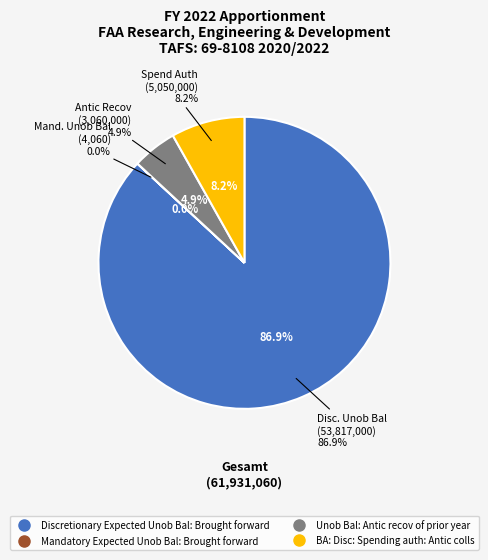

Does Discretionary Expected Unob Bal: Brought forward represent more than half of the total?

Yes